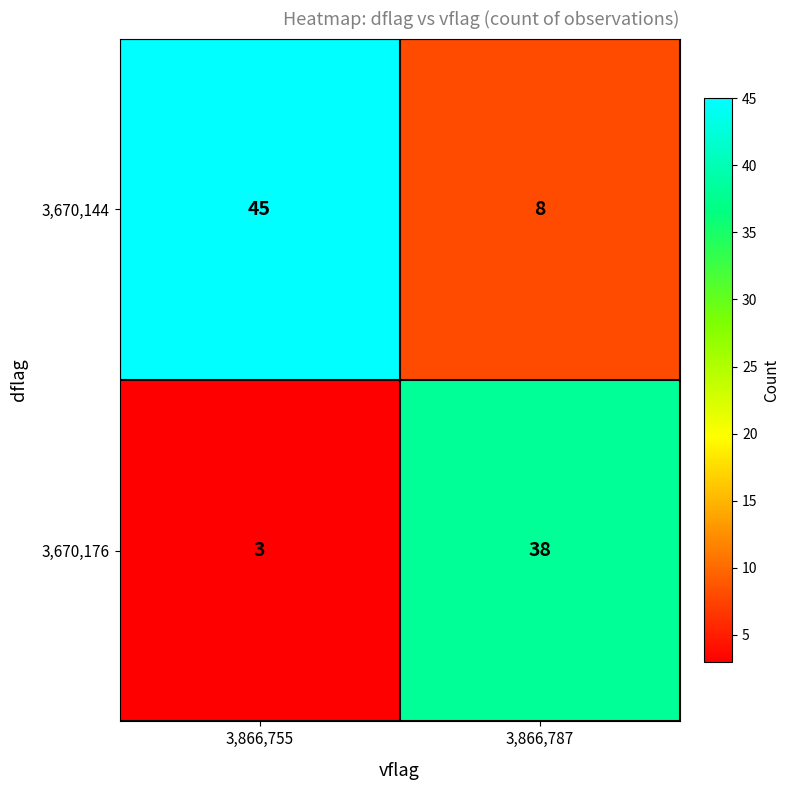

True or false: 3,670,176 has a value of 38 at 3,866,787.

True